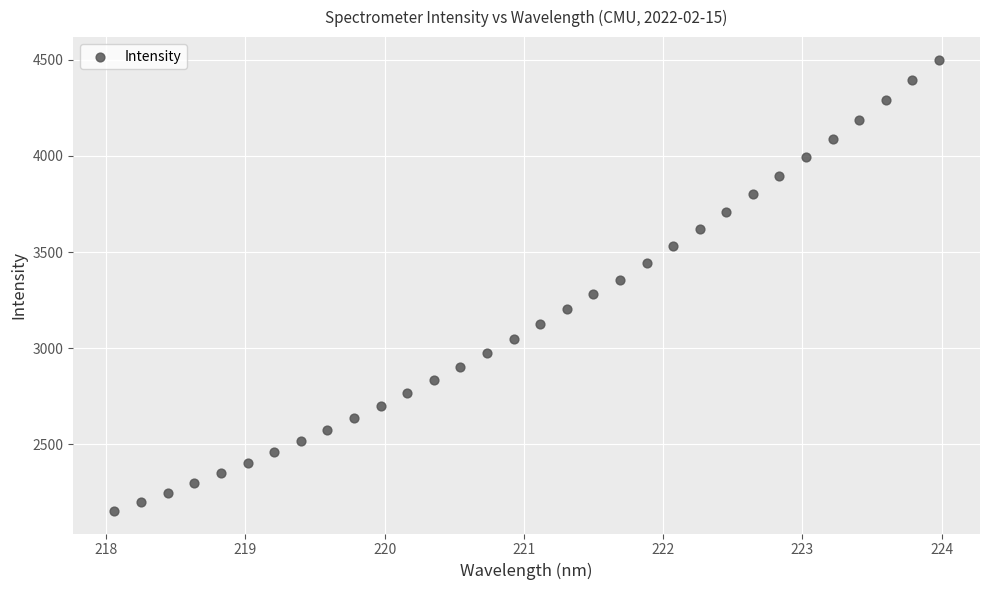

What is the range of Y values (max minus min)?

2347.2